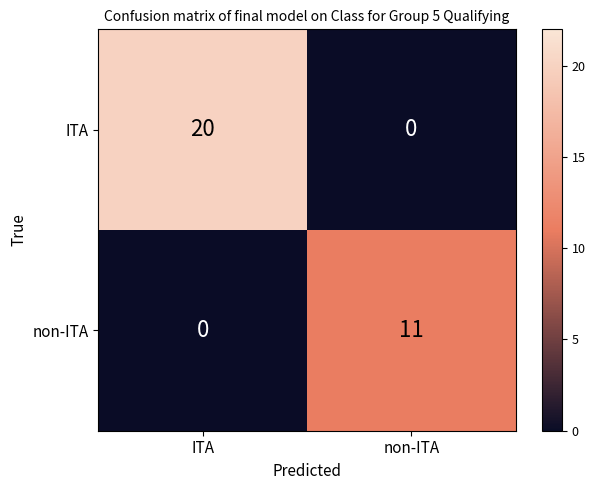

Count the number of data series in this chart.

2